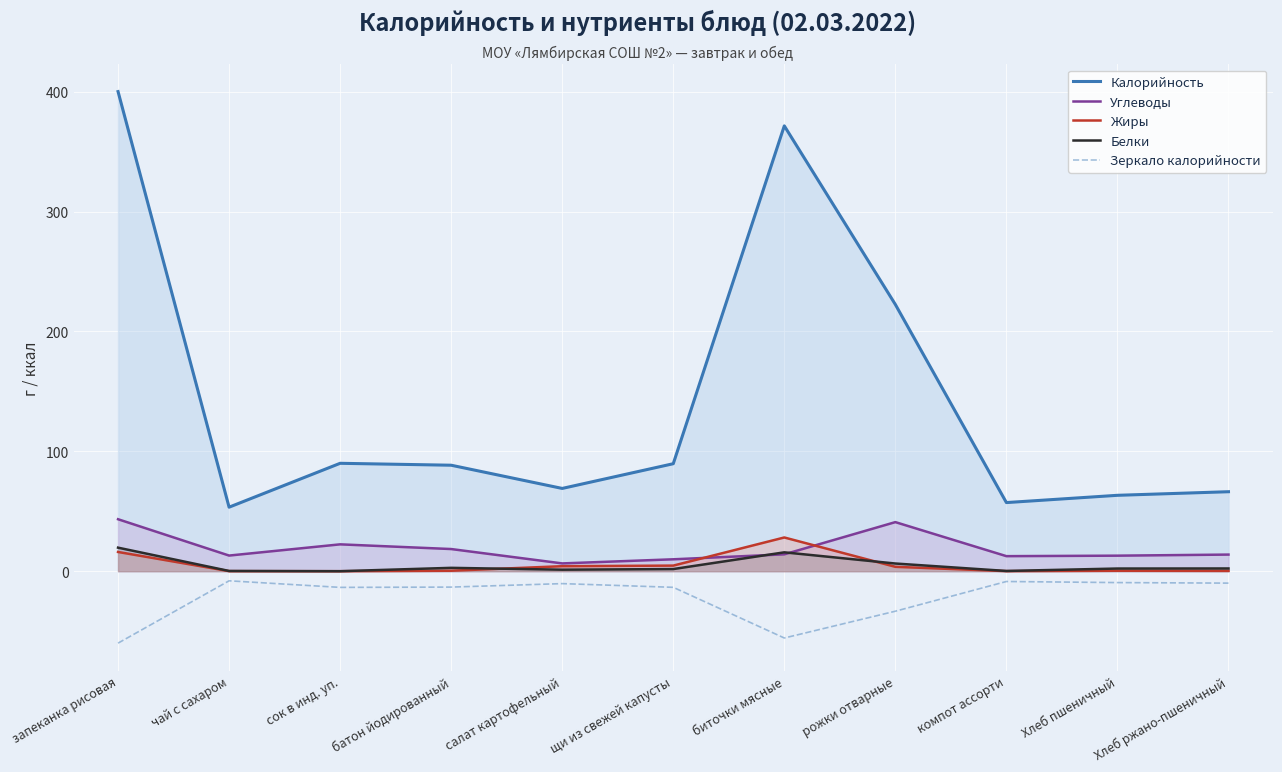

Reading right to left, transcribe all the data shown in this chart.

Калорийность: 66.3	63.3	57.2	222.5	371.5	89.7	69.0	88.4	90.0	53.4	400.1
Углеводы: 13.9	13.0	12.6	40.9	14.1	9.9	6.5	18.5	22.4	13.0	43.4
Жиры: 0.3	0.4	0.1	3.7	28.1	4.7	4.2	0.4	0.0	0.1	16.0
Белки: 2.3	2.2	0.2	6.4	15.7	1.8	1.3	2.8	0.0	0.2	19.6
Зеркало калорийности: -9.9	-9.5	-8.6	-33.4	-55.7	-13.4	-10.4	-13.3	-13.5	-8.0	-60.0